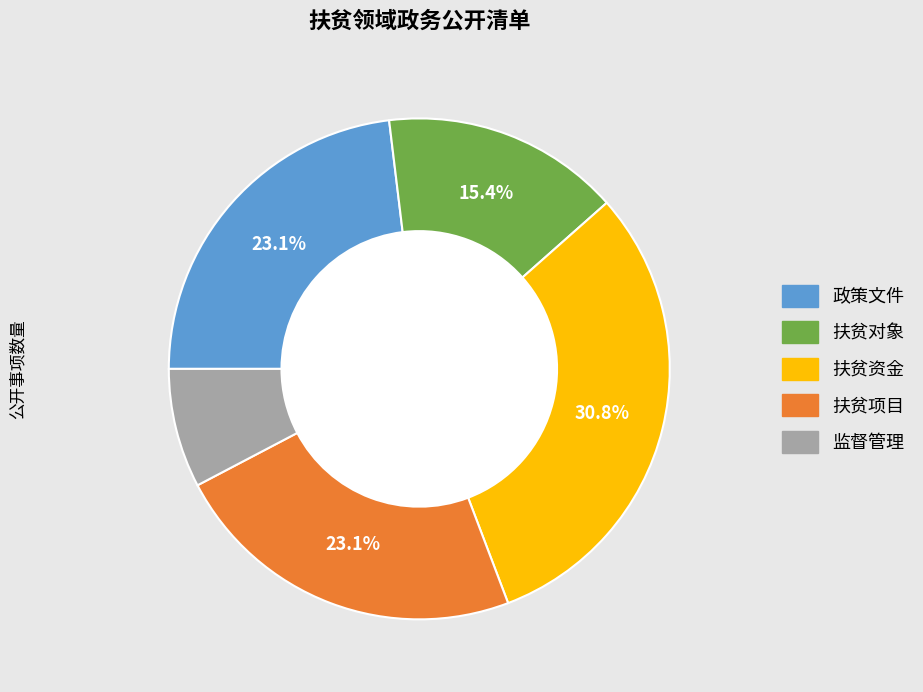

True or false: 政策文件 accounts for 36% of the total.

False